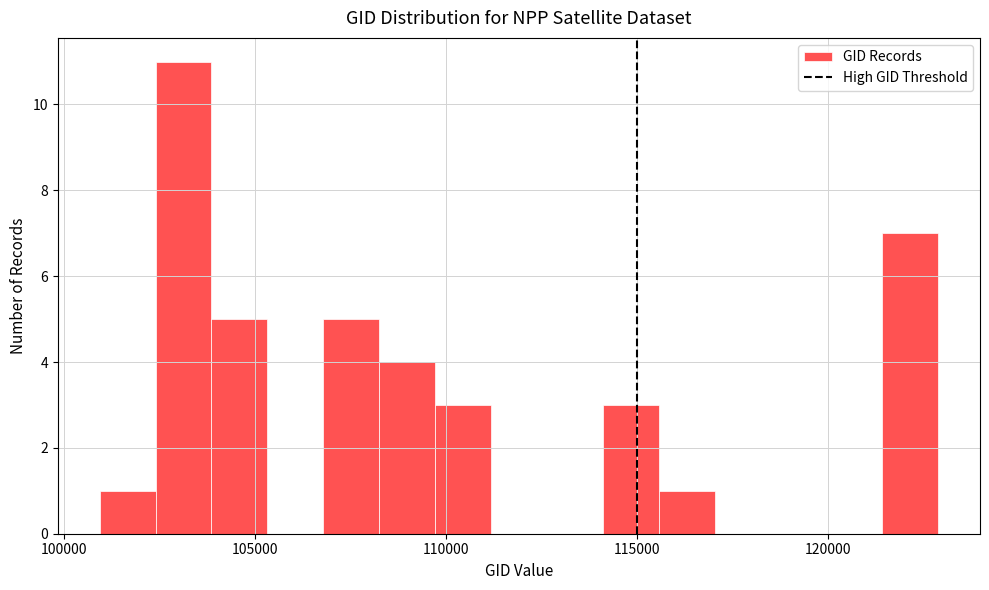

Around what value on the x-axis is the tallest bar? Give the approximate position of its centre, as read against the axis.

103000